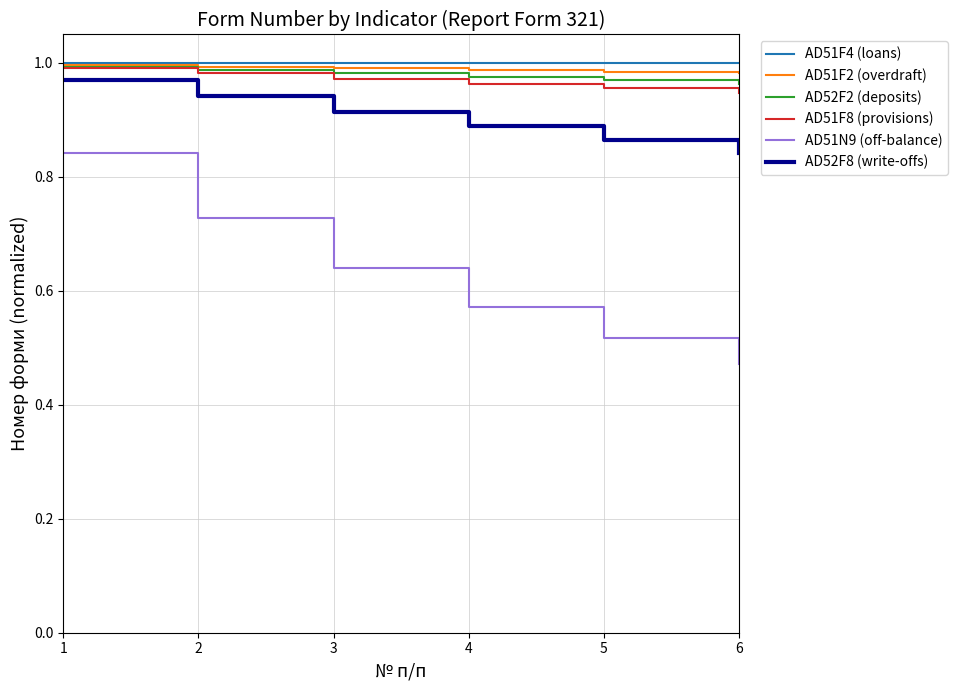

What is the difference between the highest and lowest values at 4?

0.4